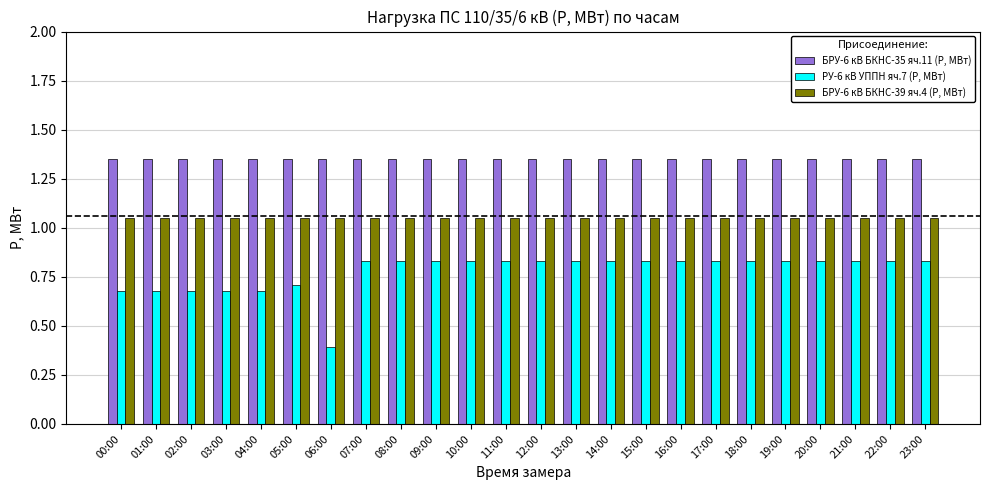

What position from the right is 20:00?

4